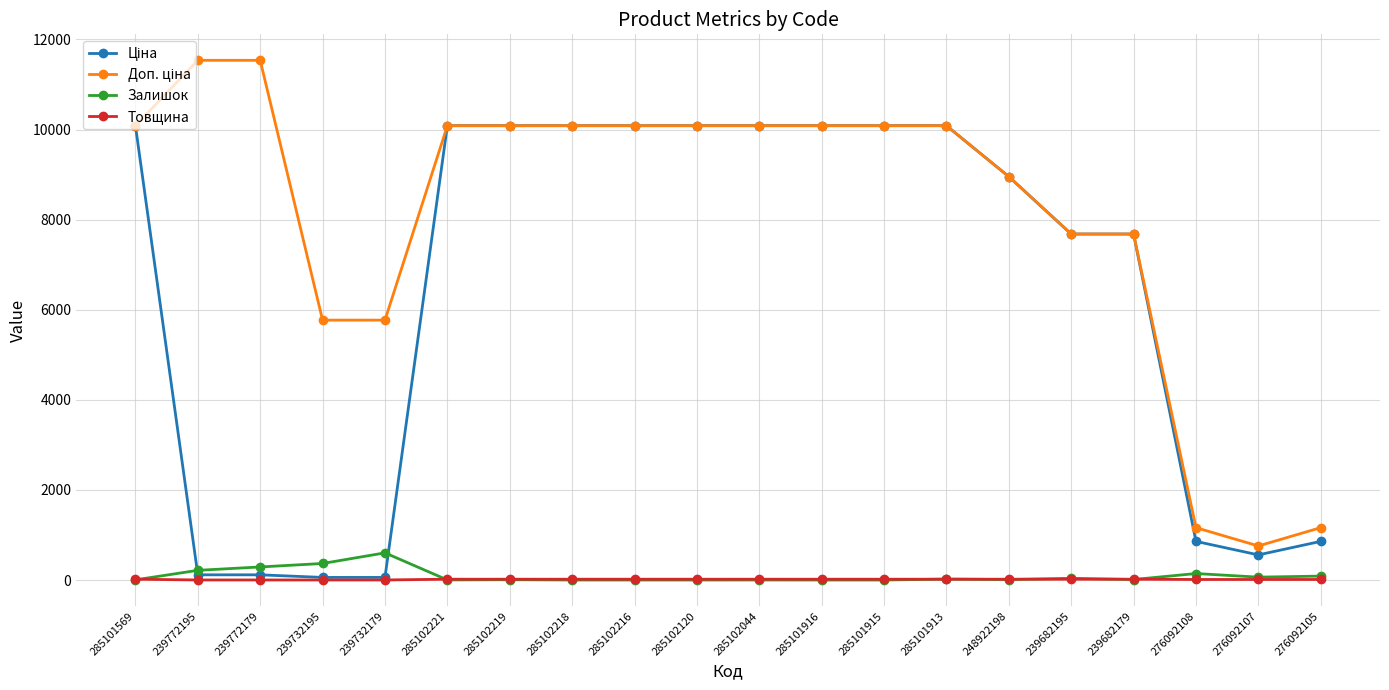

What is the label of the 19th point from the left?

276092107